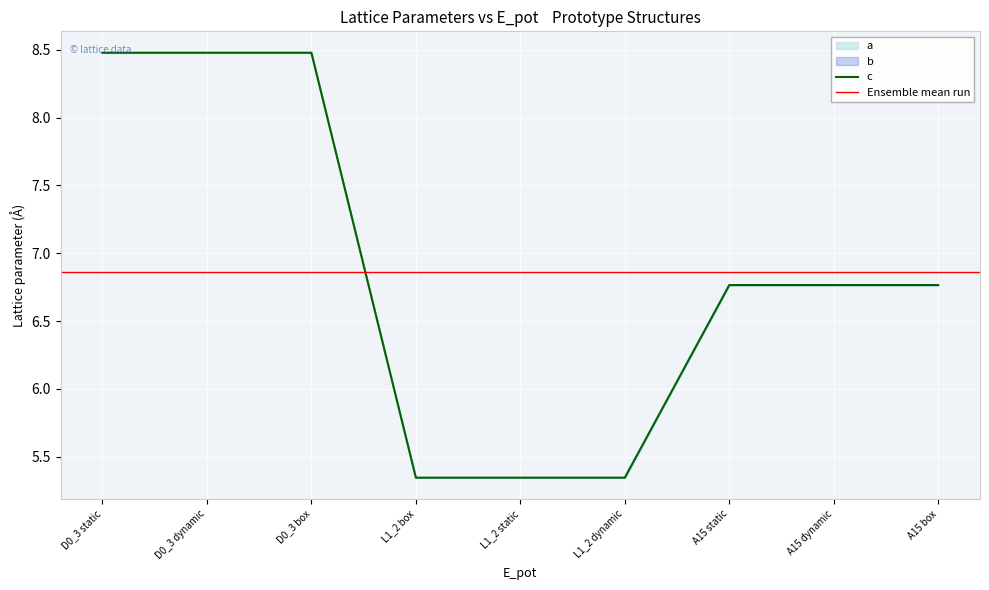

True or false: b and c intersect in this chart.

False